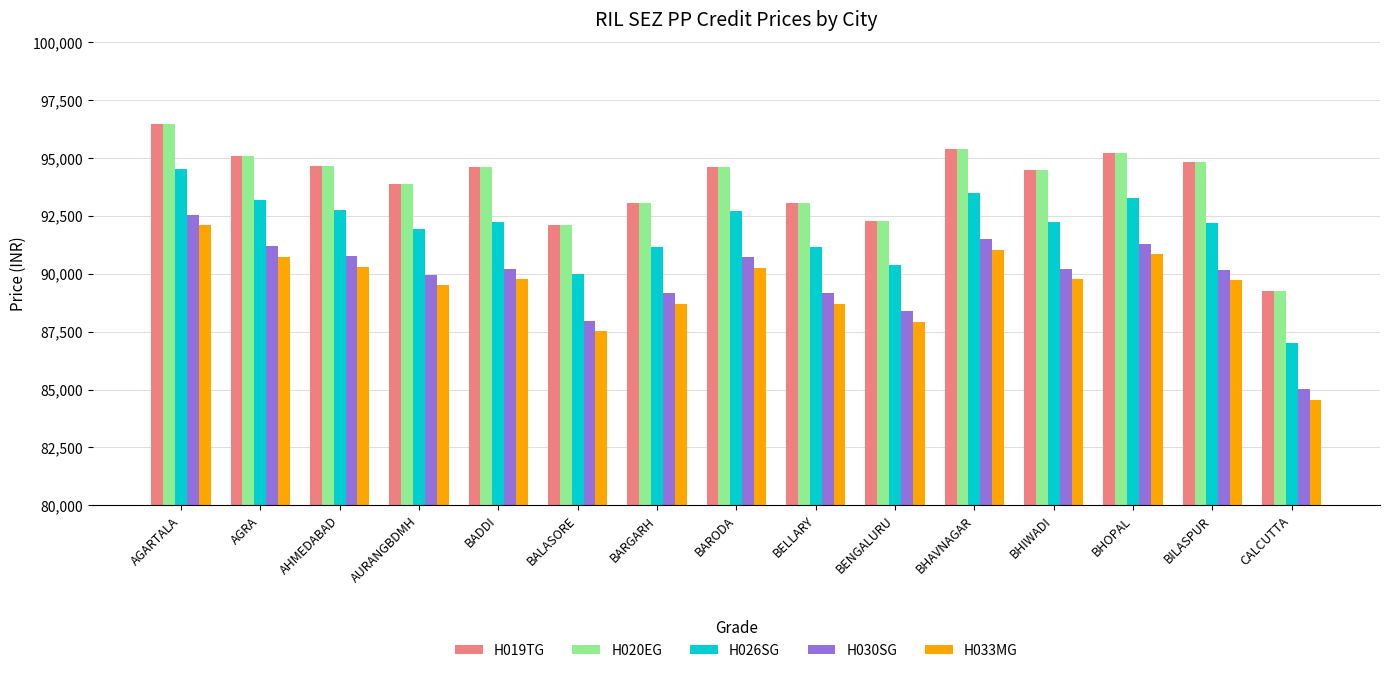

At which label does H026SG first exceed 92222?

AGARTALA